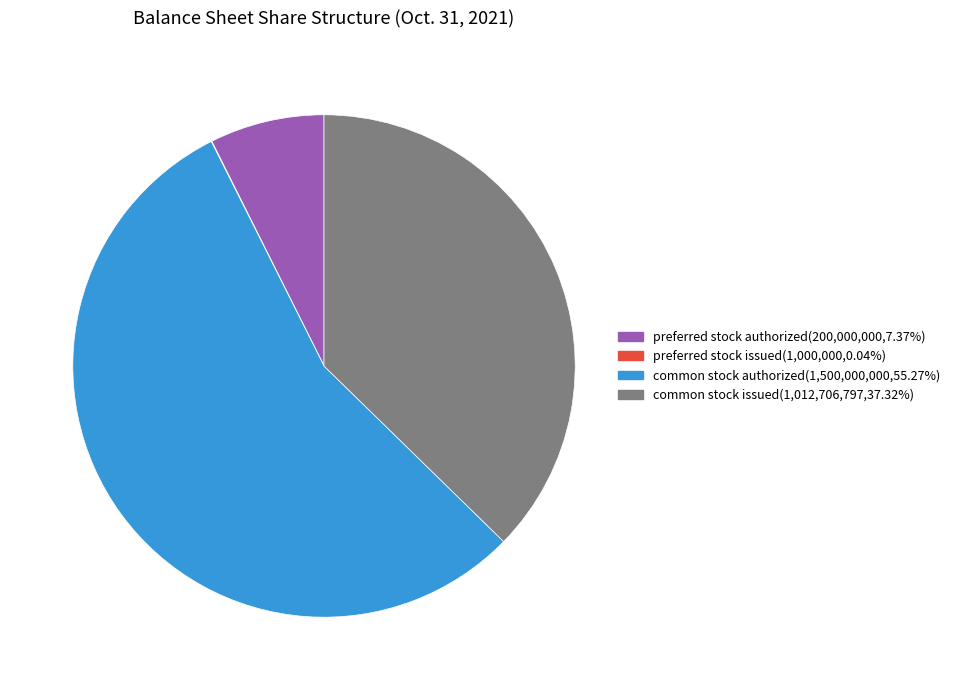

Which has a higher value, common stock issued or common stock authorized?

common stock authorized